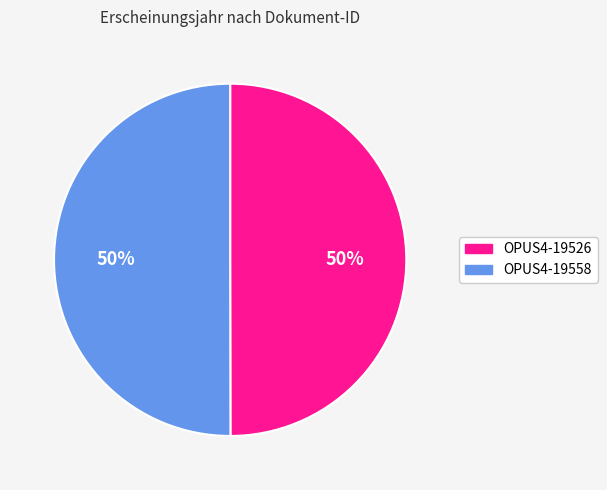

Approximately how many times larger is the value at OPUS4-19526 compared to OPUS4-19558?

1.0